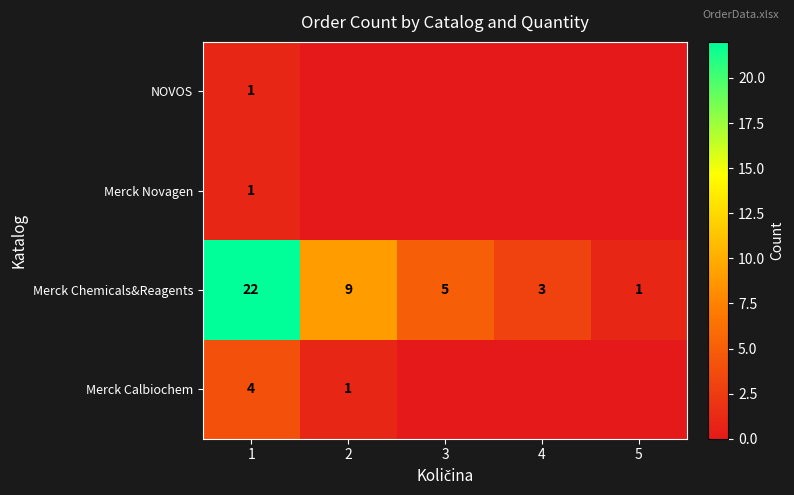

Is the value of NOVOS at 1 greater than the value of Merck Chemicals&Reagents at 3?

No